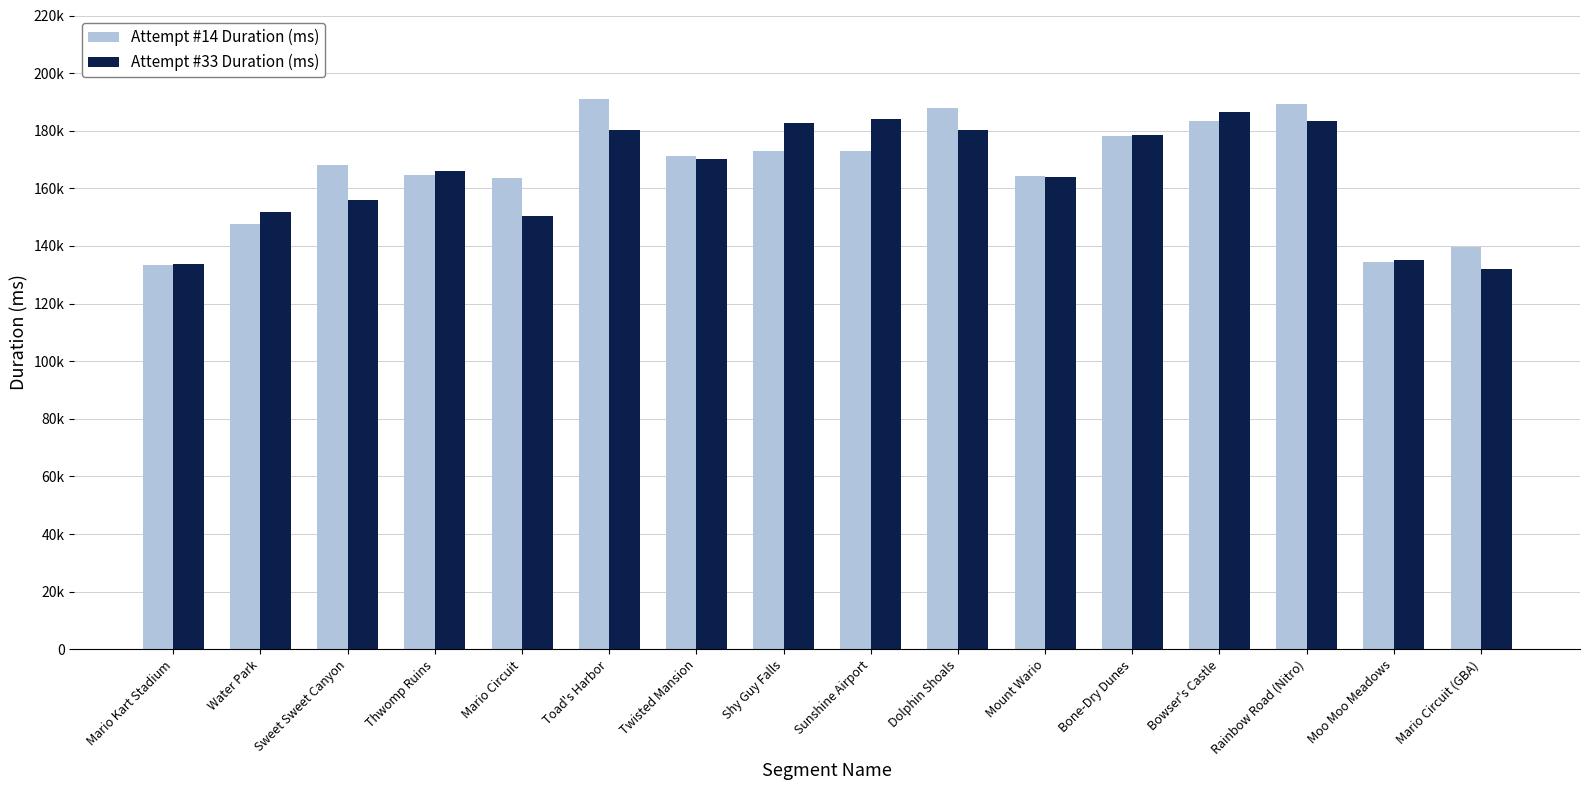

Does the chart contain stacked bars?

No